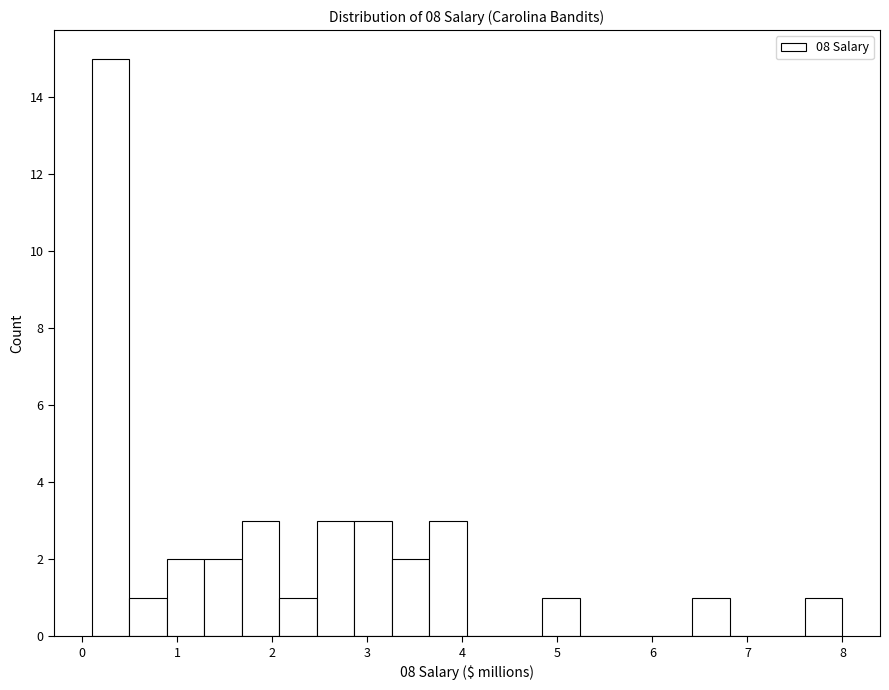

Around what value on the x-axis is the tallest bar? Give the approximate position of its centre, as read against the axis.

0.3